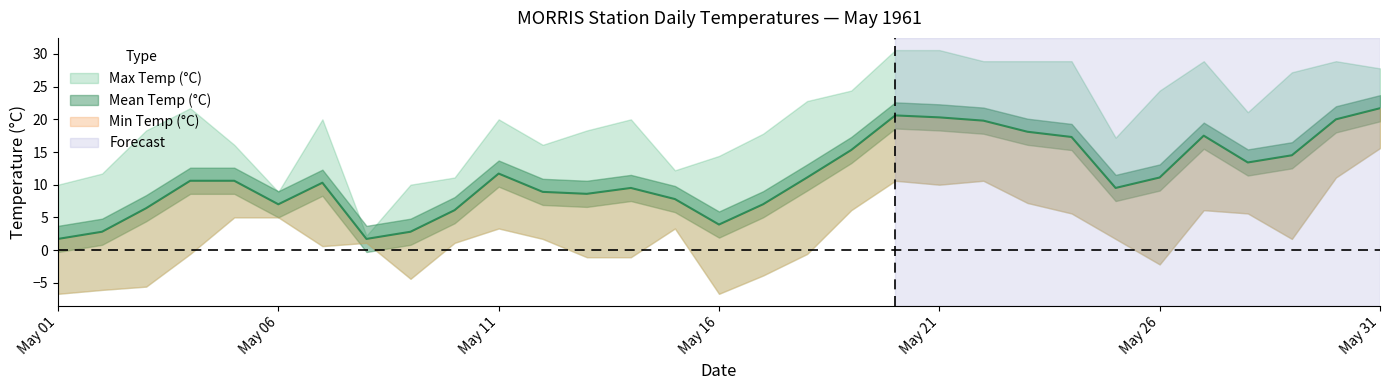

Between 1961-05-17 and 1961-05-20, which series saw the biggest shift?

Min Temp (°C)